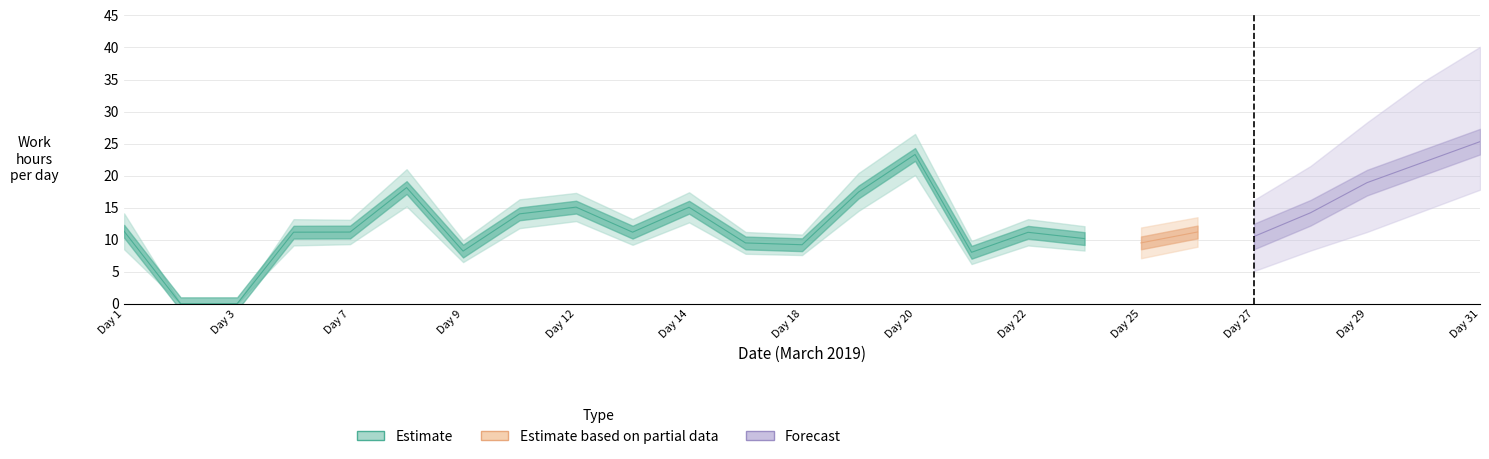

Which category has the highest value across all series?

31